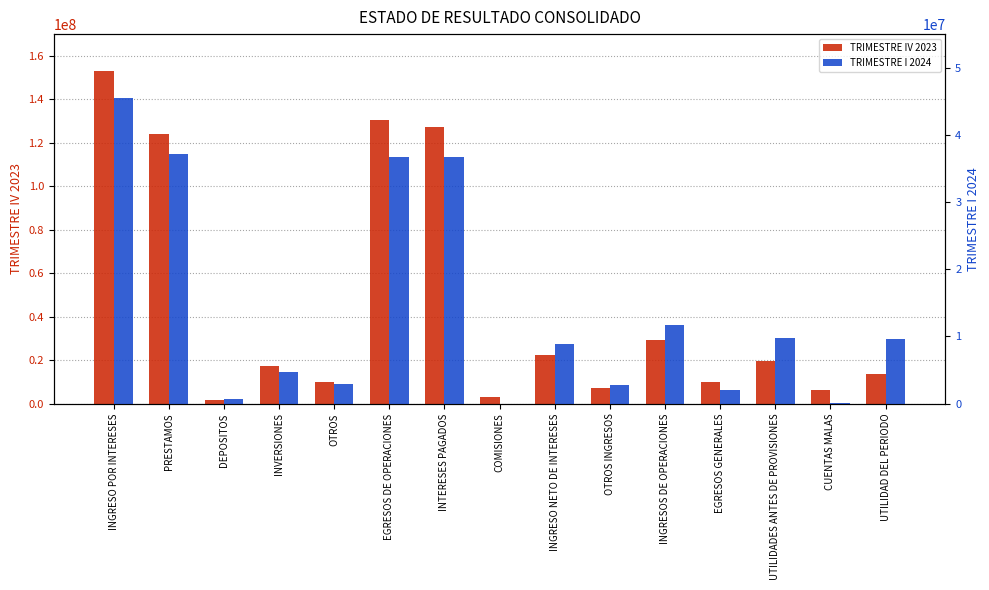

What is the minimum value shown in the chart?

2256.7